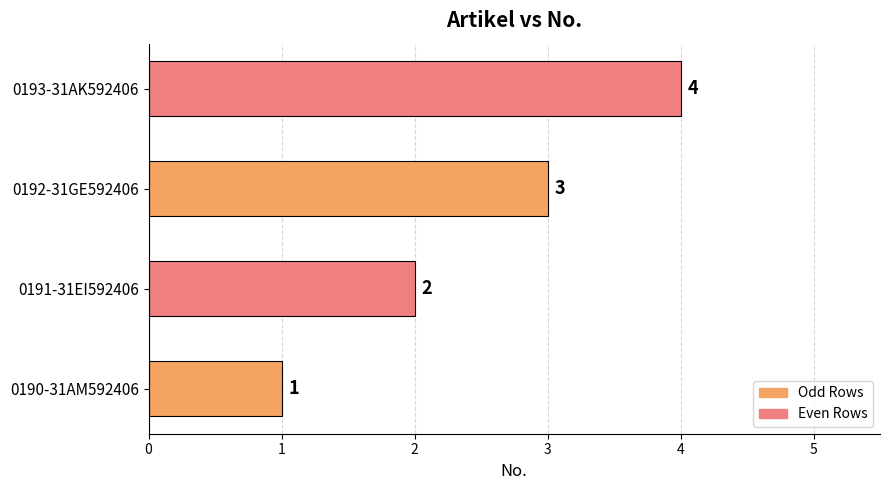

Between 0191-31EI592406 and 0190-31AM592406, which is larger?

0191-31EI592406